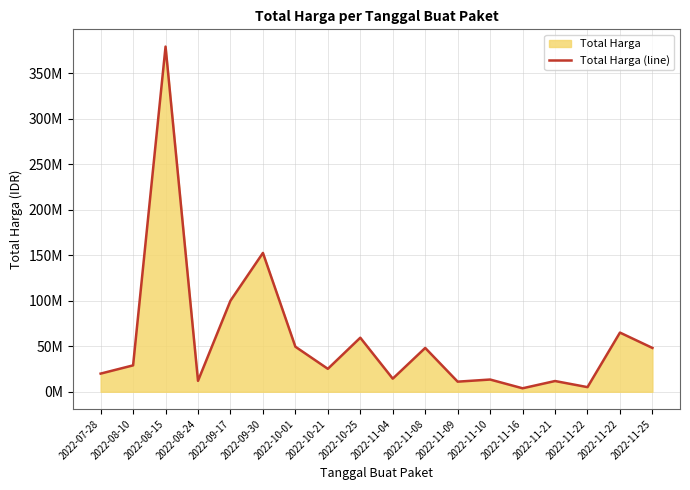

How many data points does each series have?

18